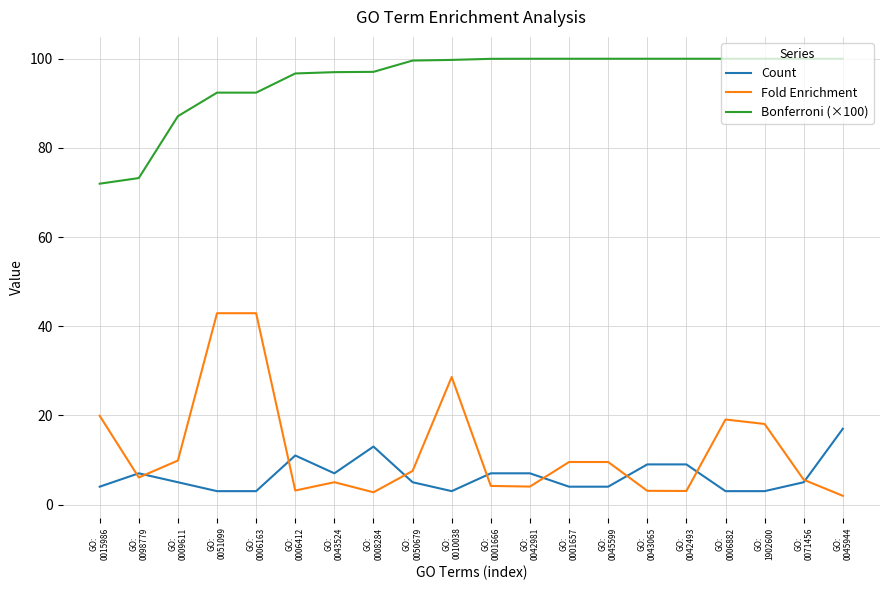

Which series has the largest total across all categories?

Bonferroni (×100)